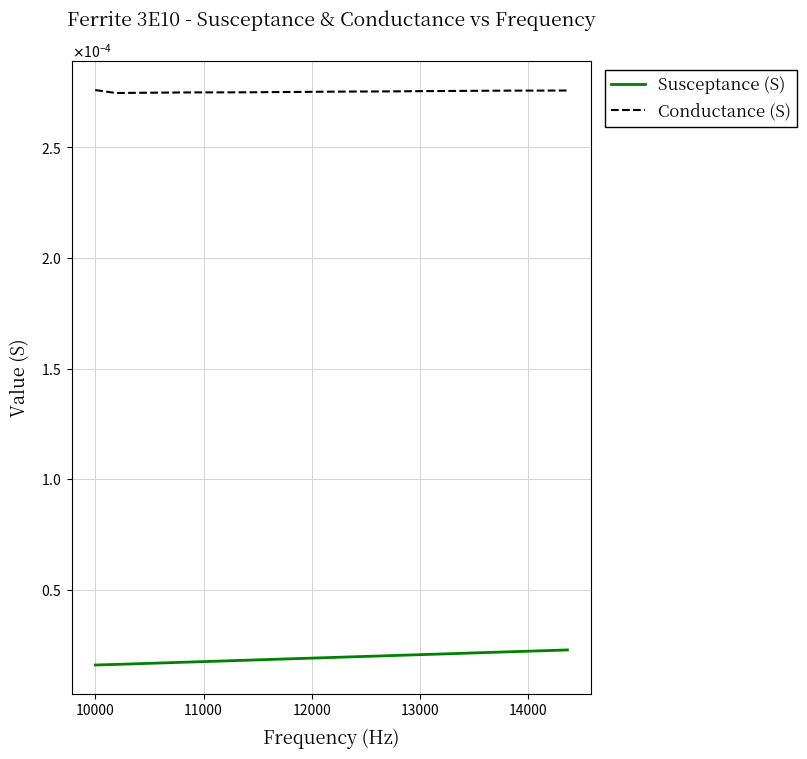

Does the chart have visible grid lines?

Yes